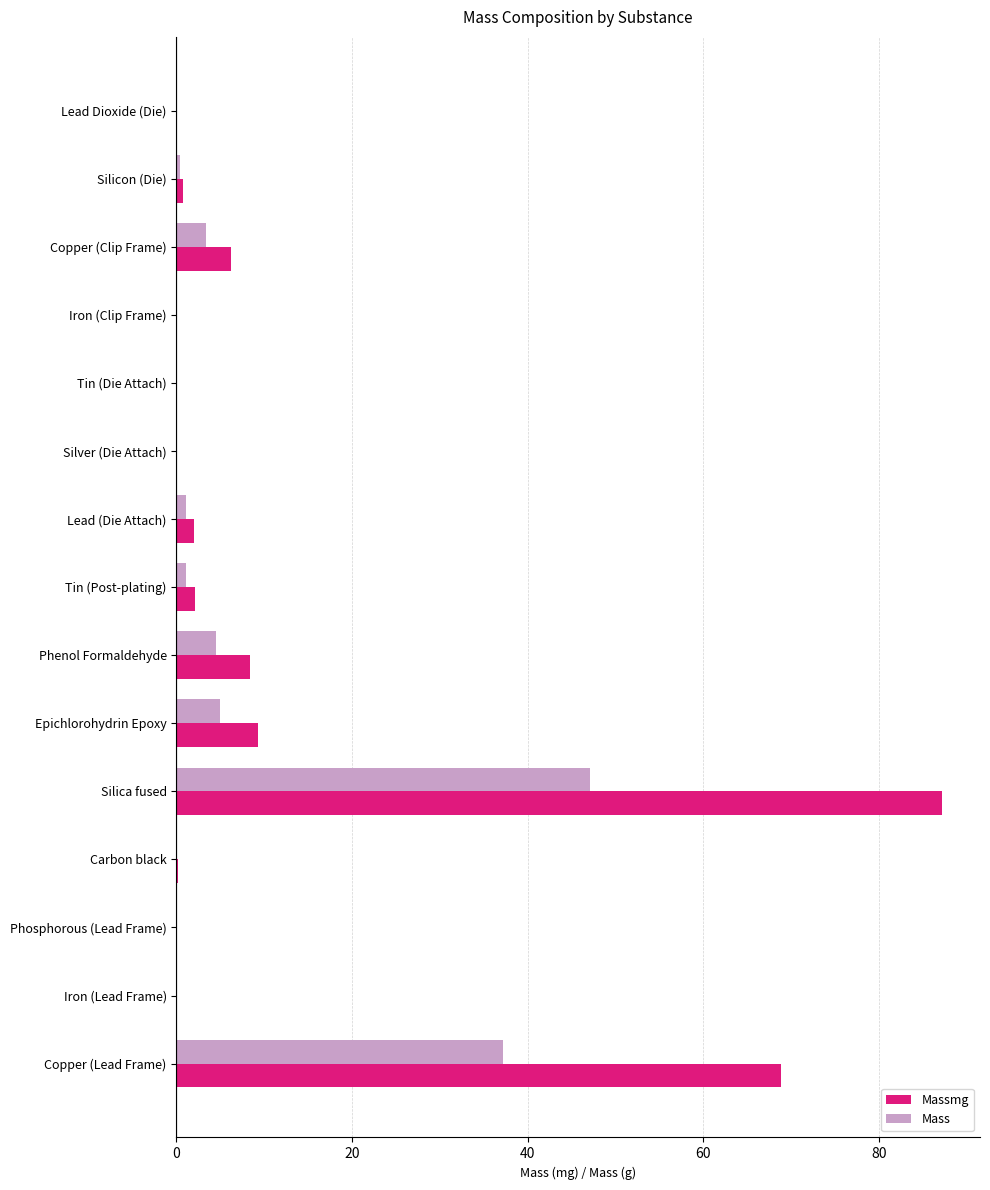

Which series has the largest range (max minus min)?

Massmg